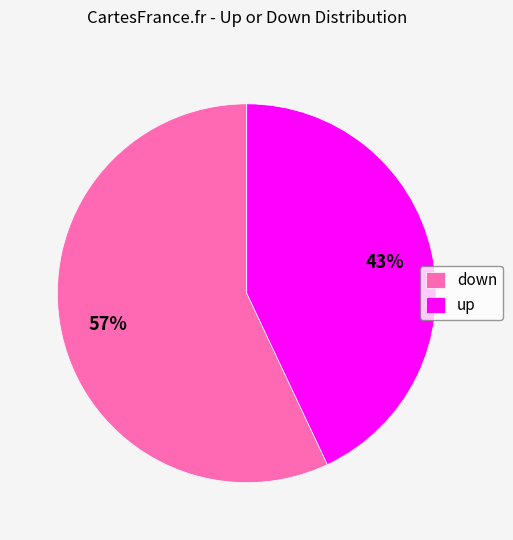

What percentage is the down slice, to the nearest percent?

57%